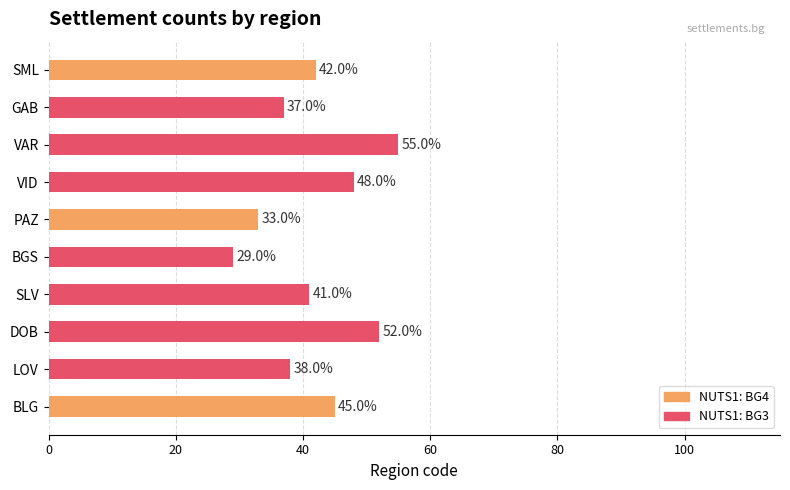

At which label does the data first exceed 42?

BLG